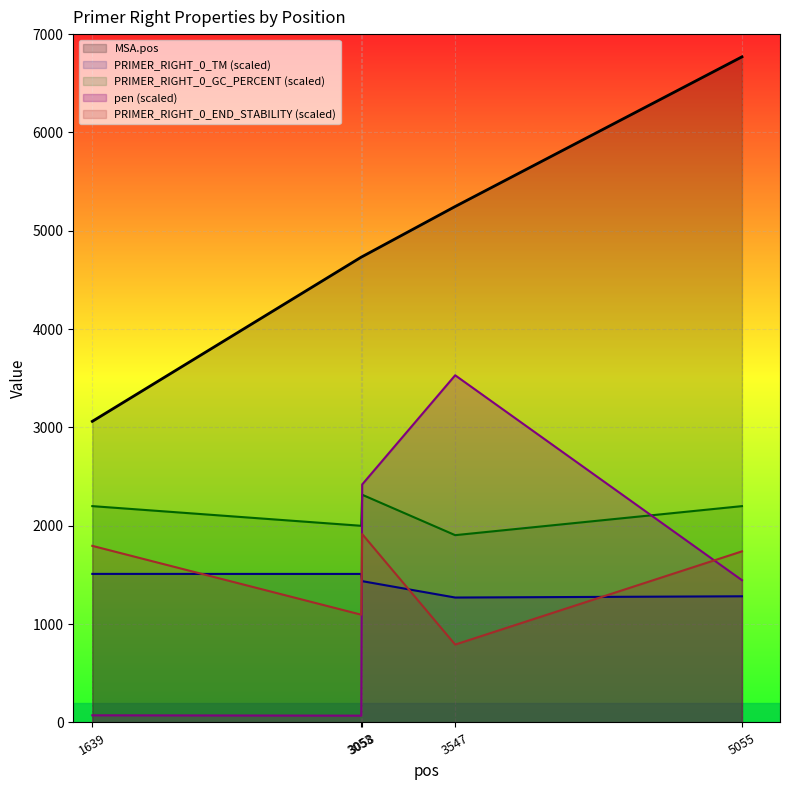

What is the average value of the PRIMER_RIGHT_0_TM series?

1402.4